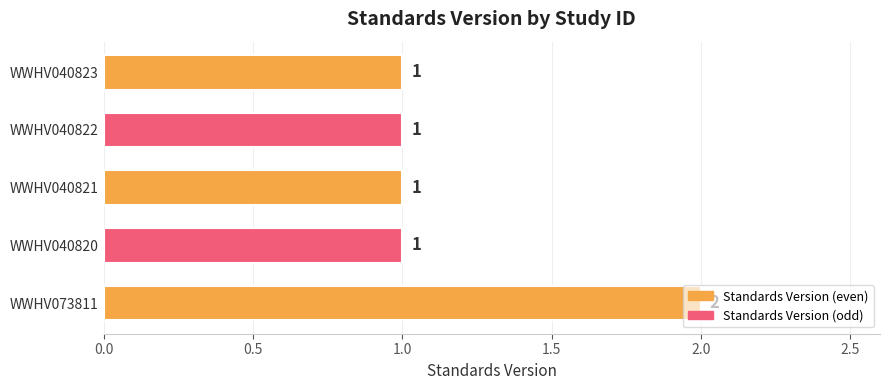

Approximately how many times larger is the value at WWHV040821 compared to WWHV073811?

0.5